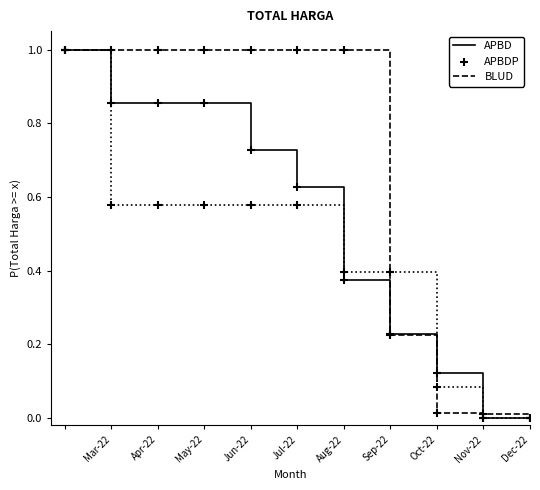

What is the maximum value shown in the chart?

1.0